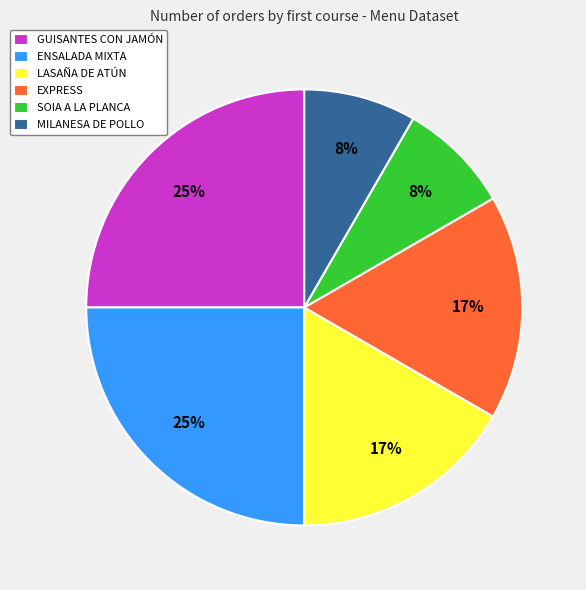

What percentage is the ENSALADA MIXTA slice, to the nearest percent?

25%